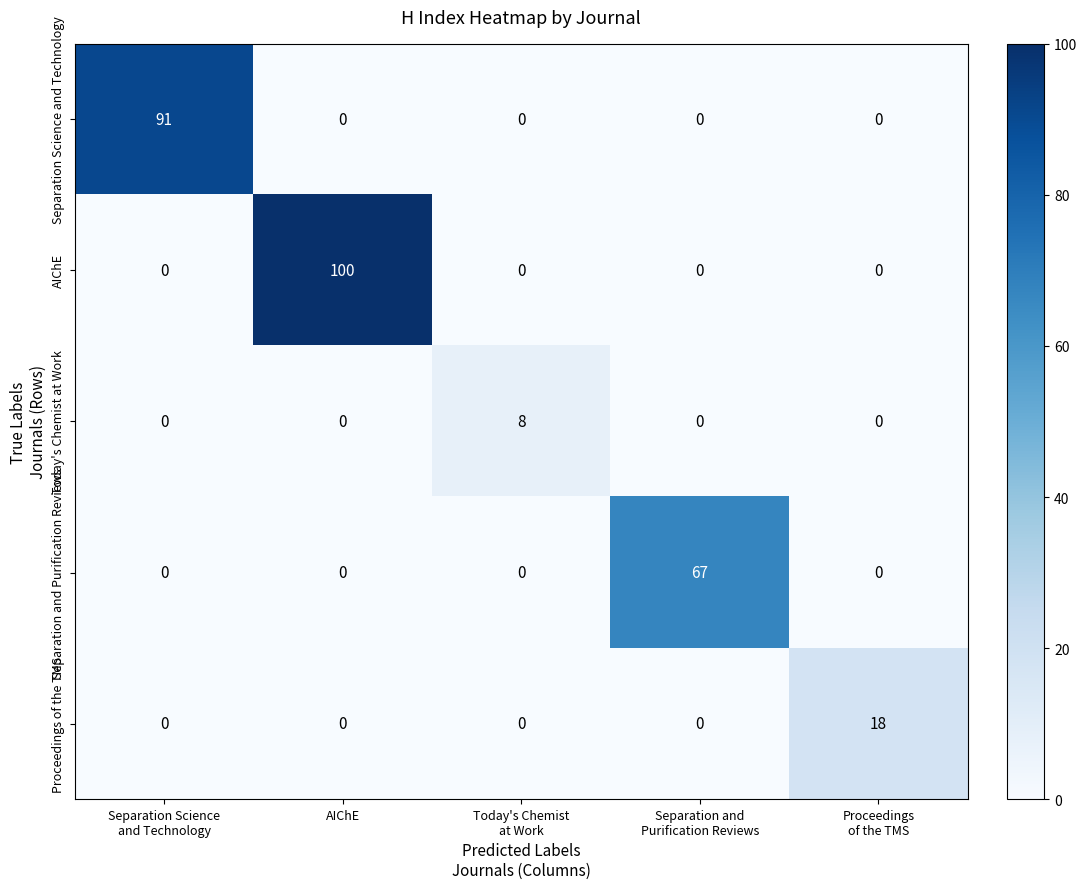

Between AIChE and Proceedings
of the TMS, which series saw the biggest shift?

AIChE